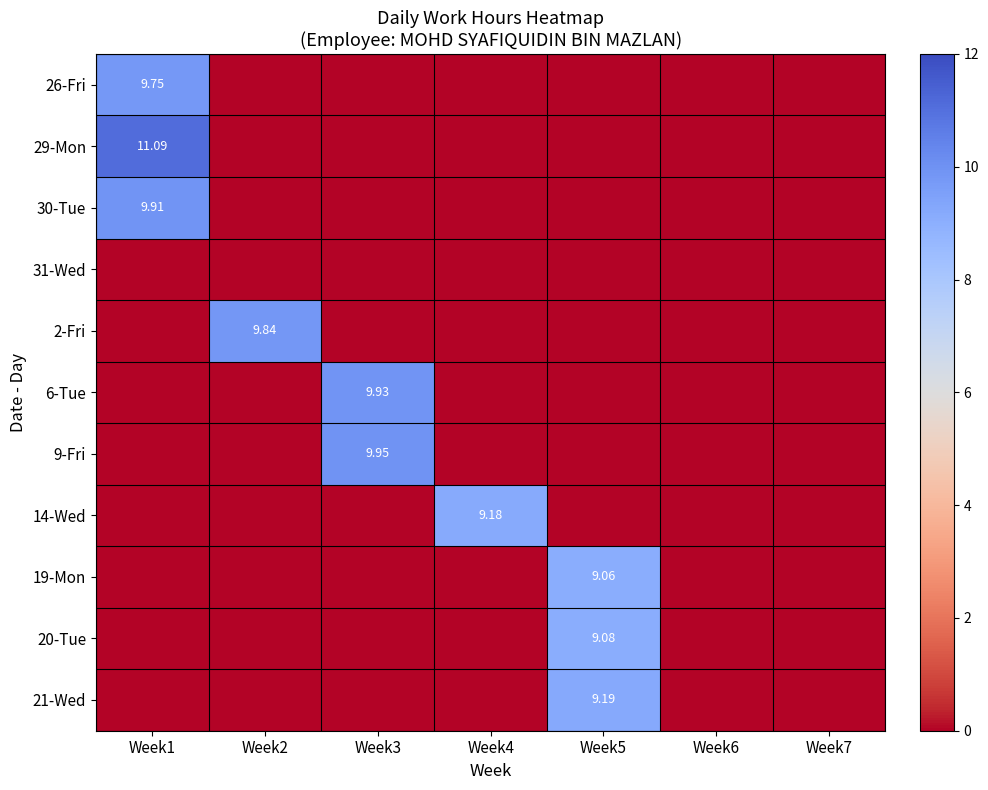

Which series has the largest range (max minus min)?

29-Mon